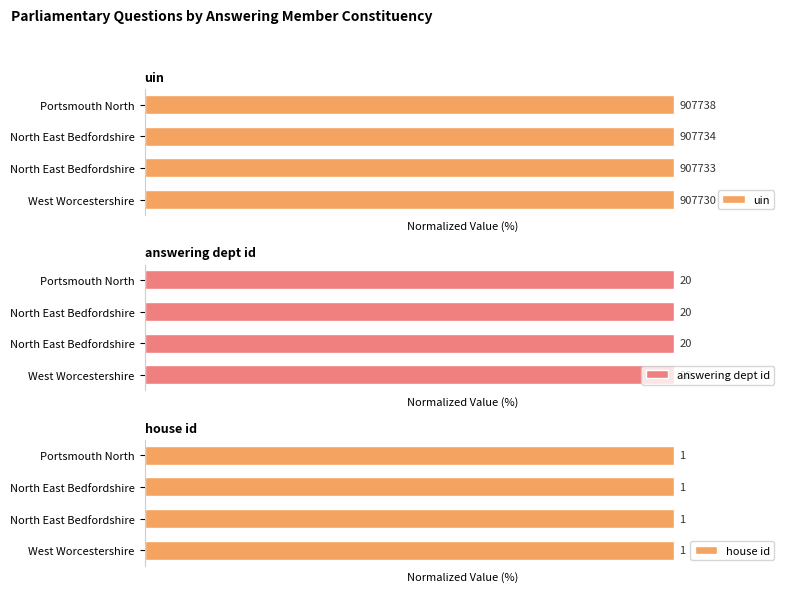

Which series has the largest range (max minus min)?

uin